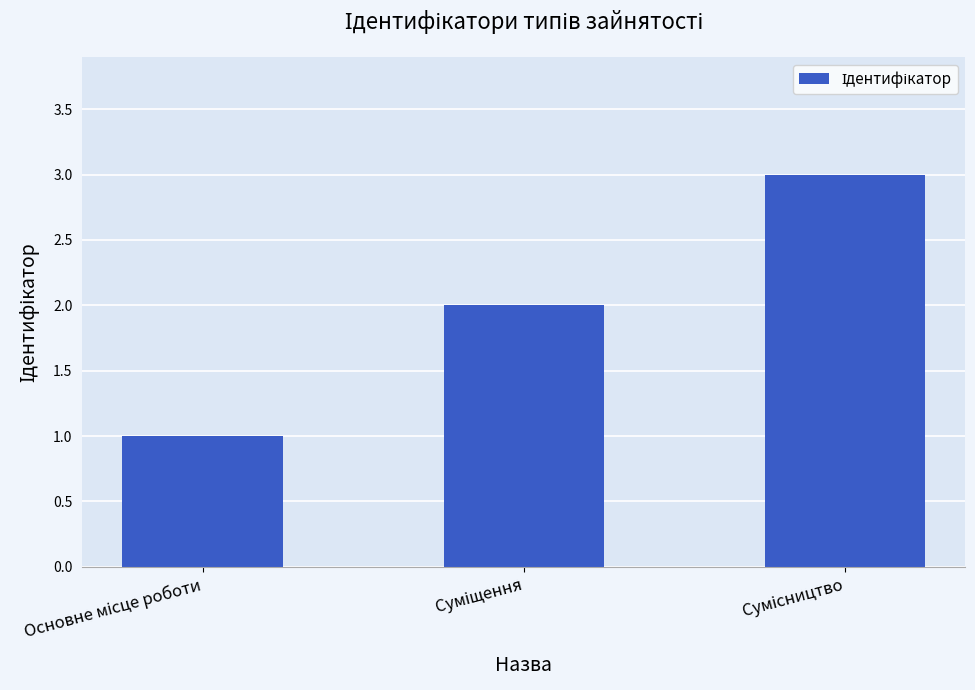

Count the values in the range 1 to 3.

3